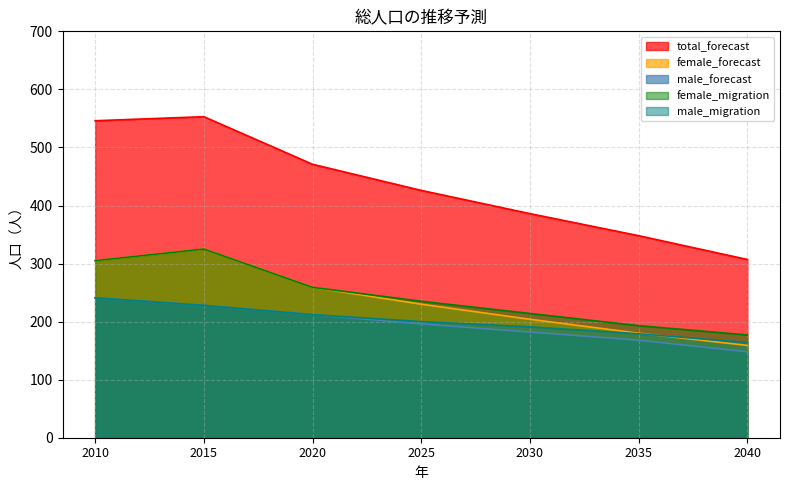

True or false: male_migration and female_migration cross at least once.

False